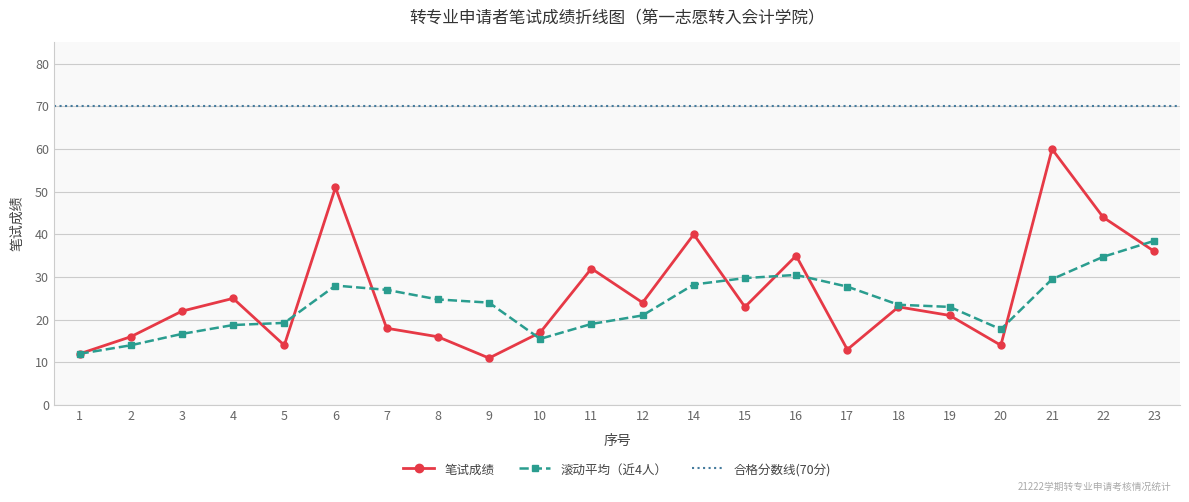

What is the greatest value displayed?

60